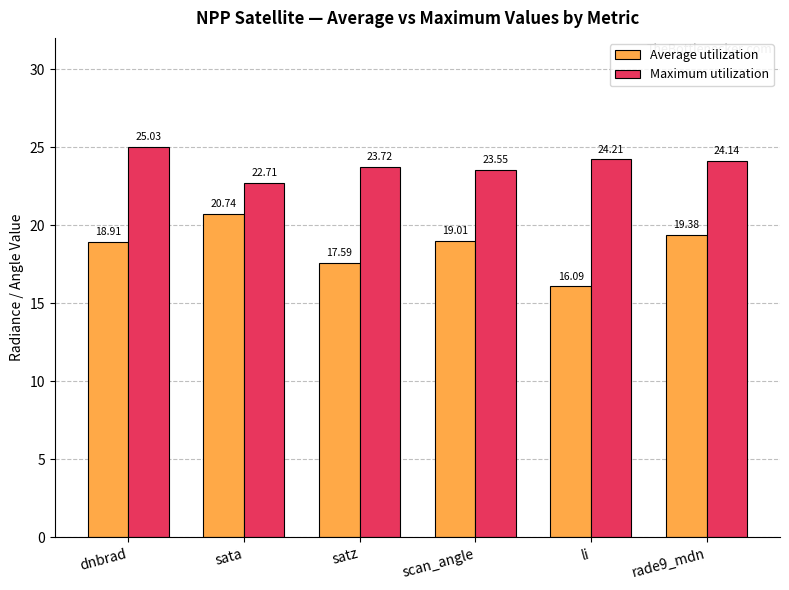

What position from the right is scan_angle?

3